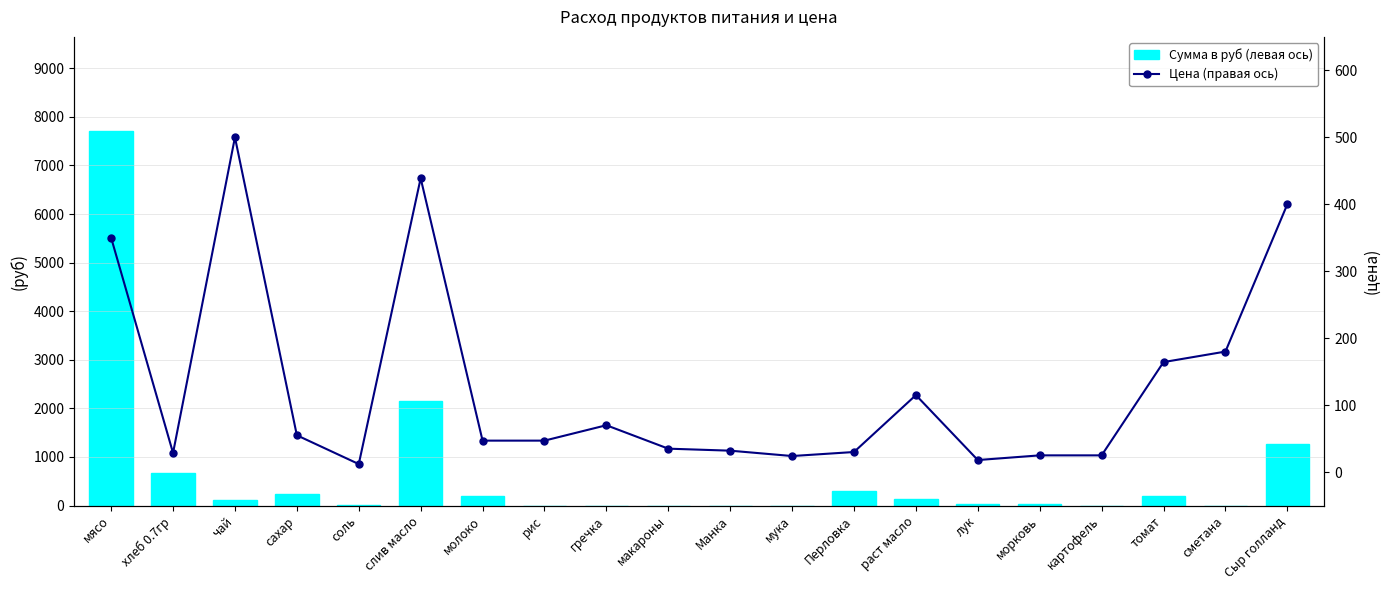

Which has a higher value, сметана or картофель?

сметана